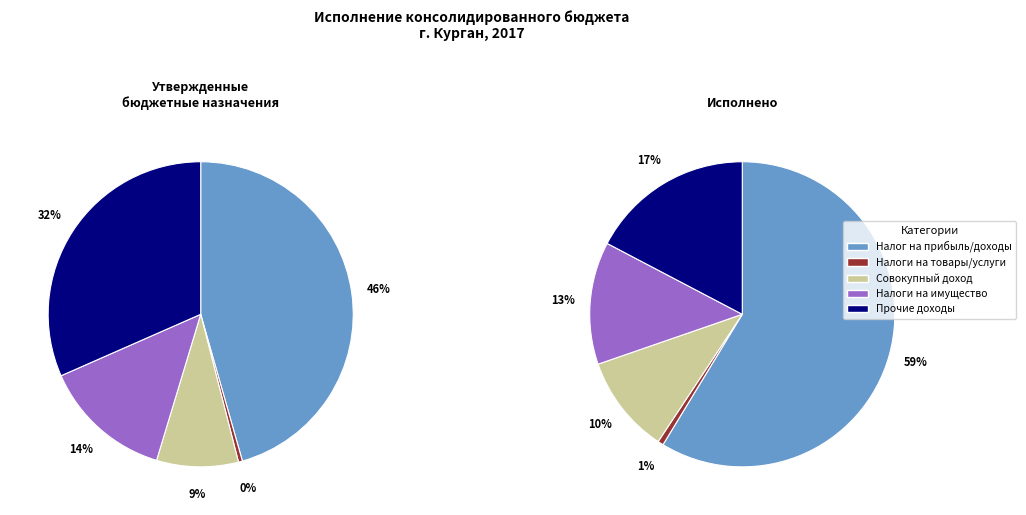

Which category has the biggest portion of the pie?

НАЛОГИ НА ПРИБЫЛЬ, ДОХОДЫ